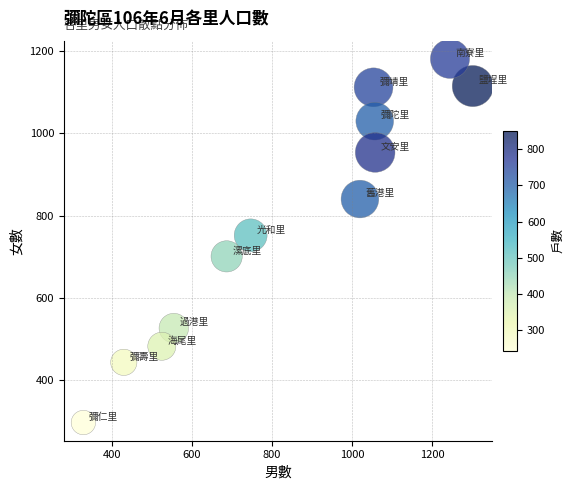

What is the average X value?

834